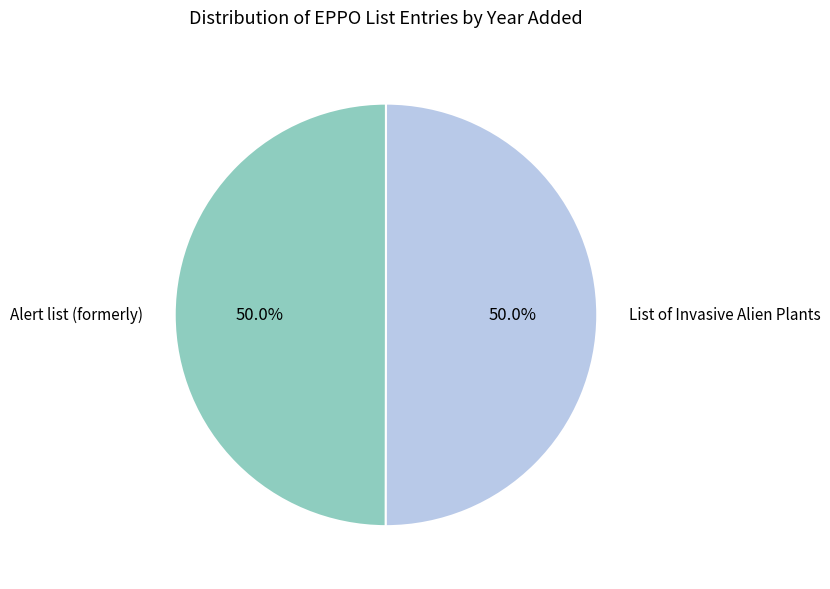

How many slices are in this pie chart?

2